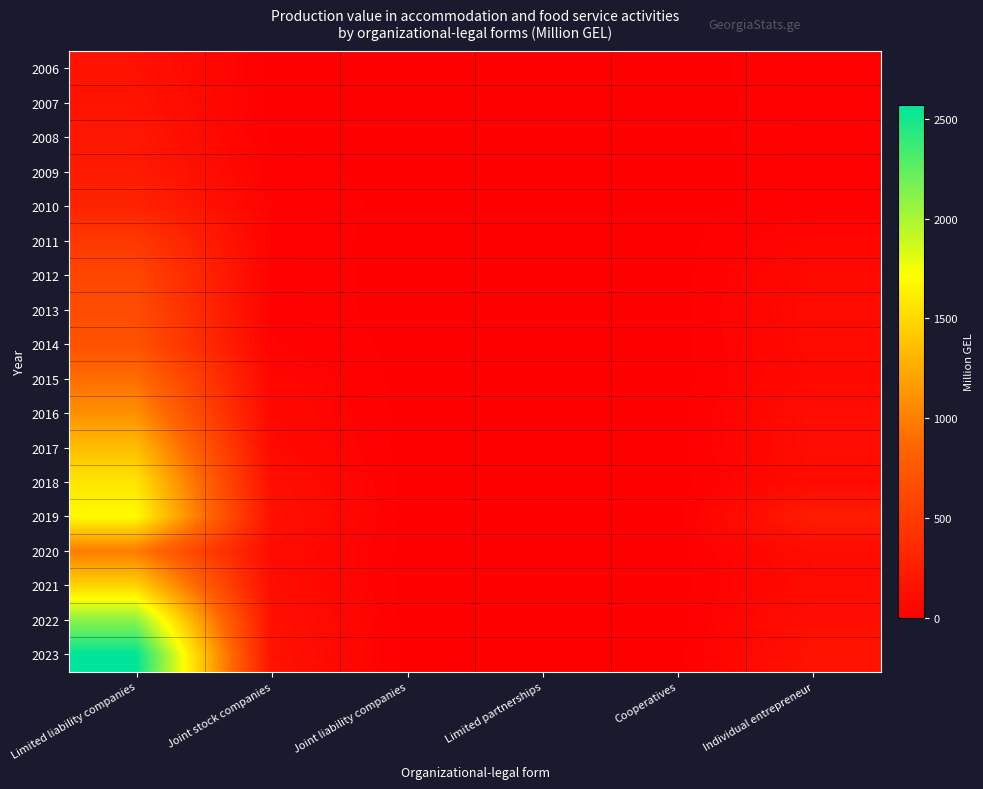

At how many categories does at least one series exceed 2512?

1